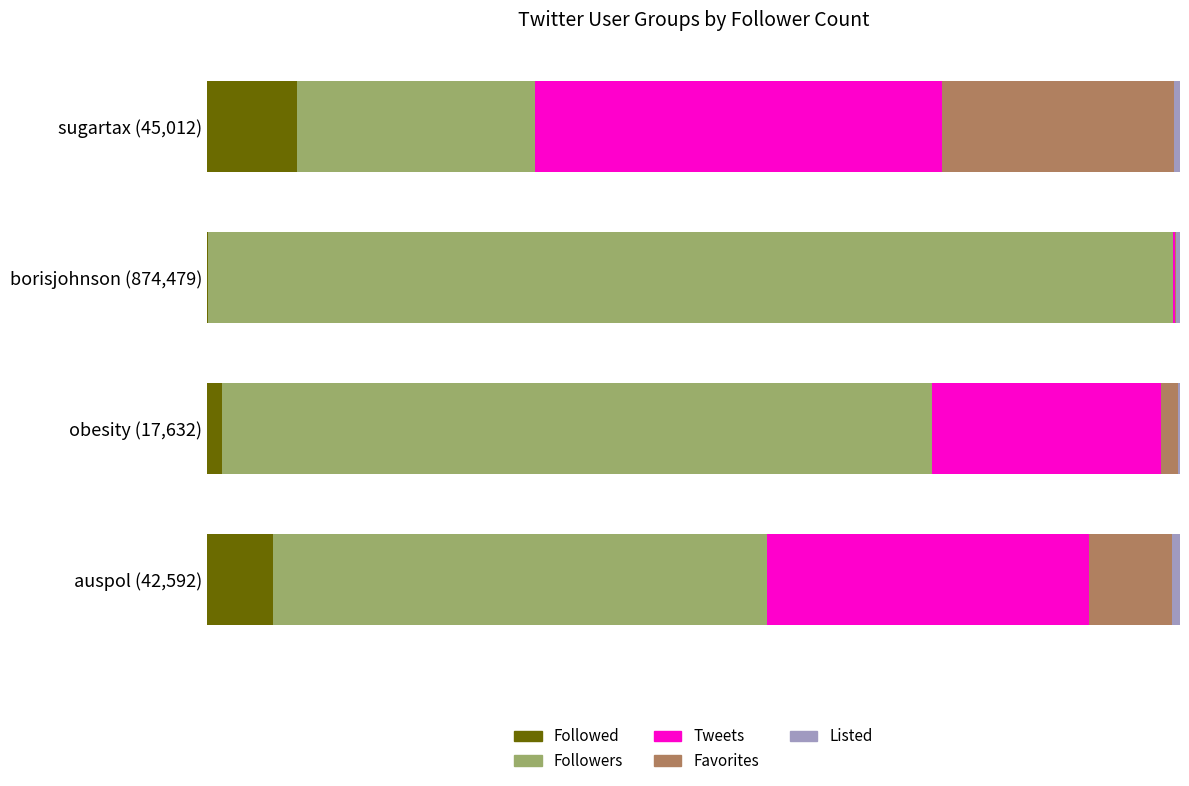

How many series are shown in this chart?

5